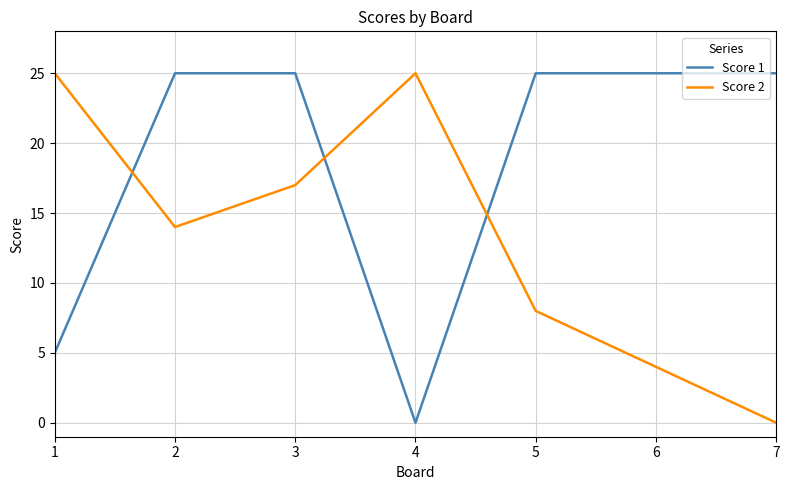

Which series changed the most between 5 and 7?

Score 2